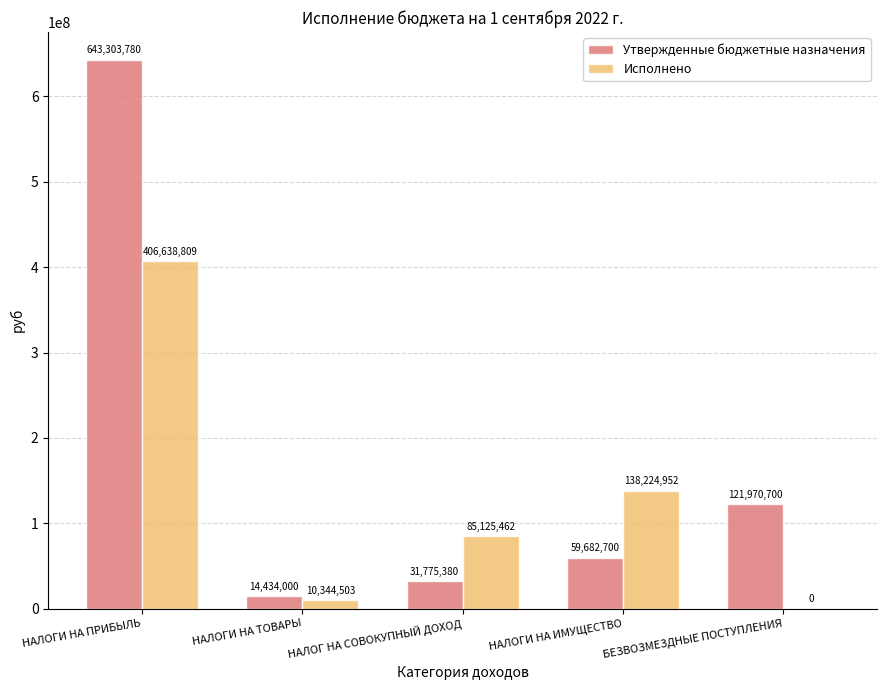

Which series changed the most between НАЛОГИ НА ТОВАРЫ and НАЛОГ НА СОВОКУПНЫЙ ДОХОД?

Исполнено